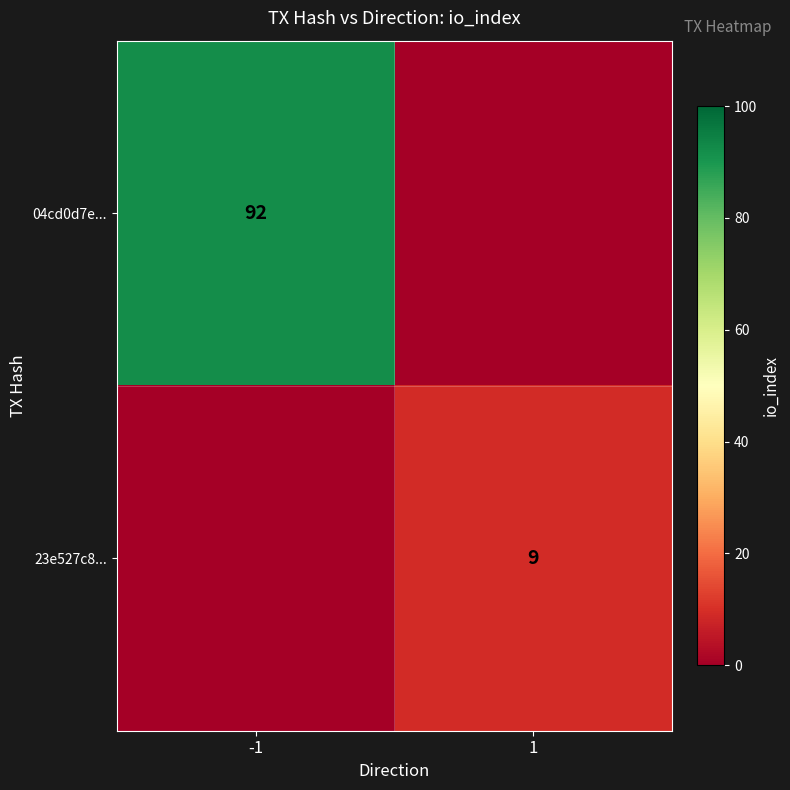

True or false: 04cd0d7e... has a value of 135 at -1.

False